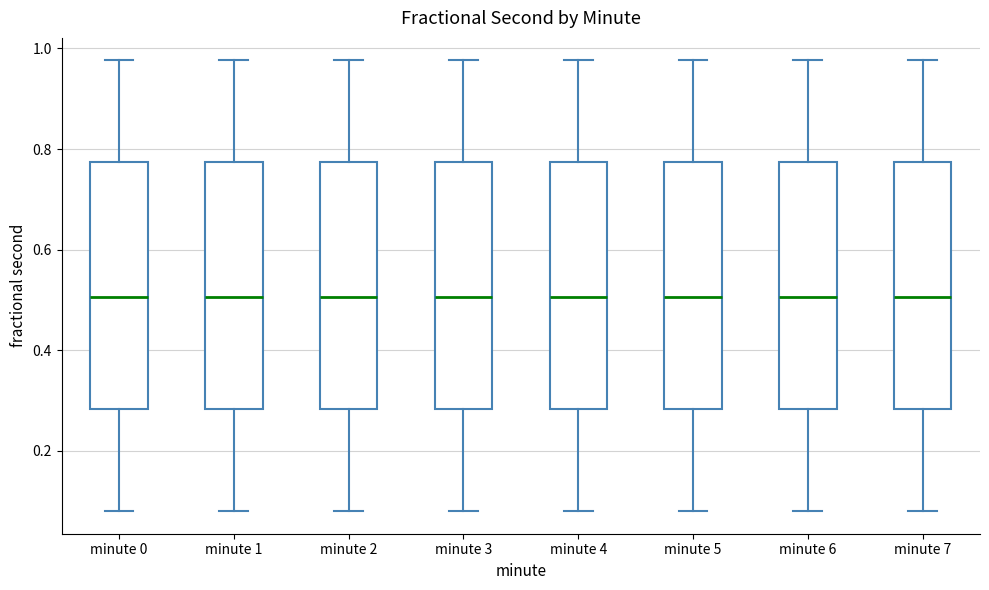

Reading left to right, transcribe this box plot: for each box, give where its median line is, the range the box spans, and where its two whiskers end, as read against the y-axis. The values are not printed on the chart, so give them approximately, as read against the axis.

minute 0: median 0.50, box 0.28 to 0.78, whiskers 0.08 to 0.98
minute 1: median 0.50, box 0.28 to 0.78, whiskers 0.08 to 0.98
minute 2: median 0.50, box 0.28 to 0.78, whiskers 0.08 to 0.98
minute 3: median 0.50, box 0.28 to 0.78, whiskers 0.08 to 0.98
minute 4: median 0.50, box 0.28 to 0.78, whiskers 0.08 to 0.98
minute 5: median 0.50, box 0.28 to 0.78, whiskers 0.08 to 0.98
minute 6: median 0.50, box 0.28 to 0.78, whiskers 0.08 to 0.98
minute 7: median 0.50, box 0.28 to 0.78, whiskers 0.08 to 0.98